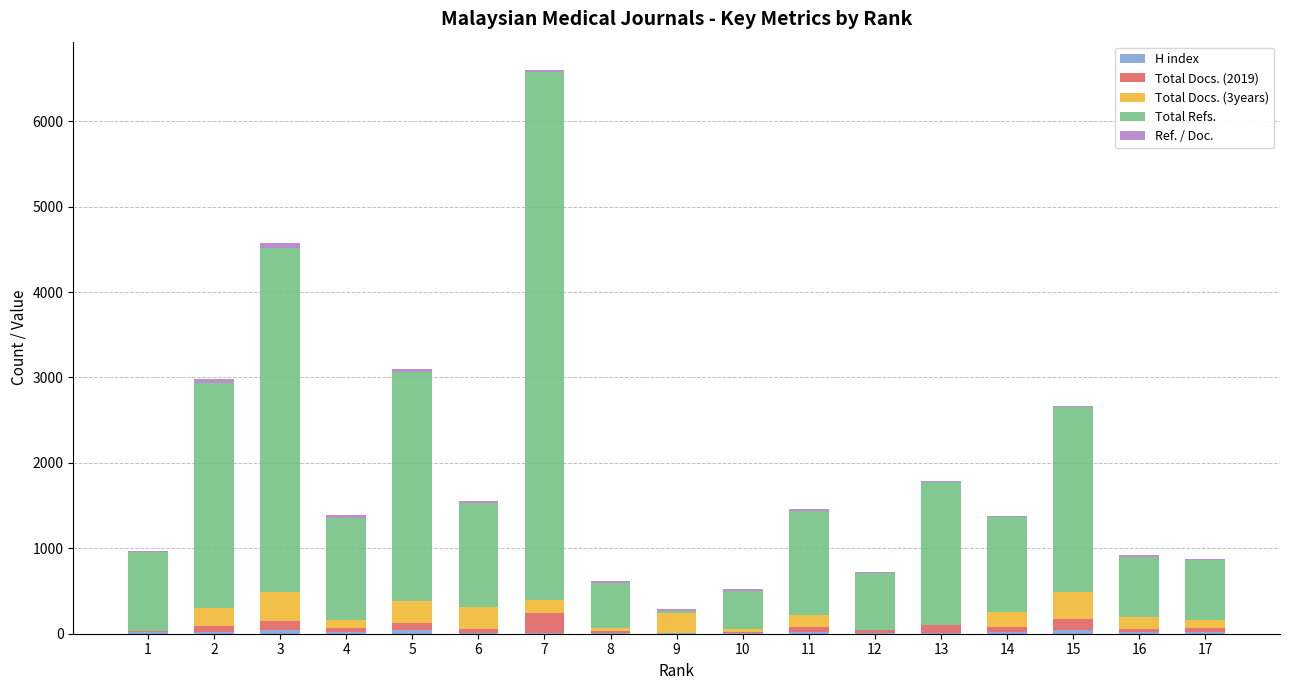

What is the total value across all series at 4?

1385